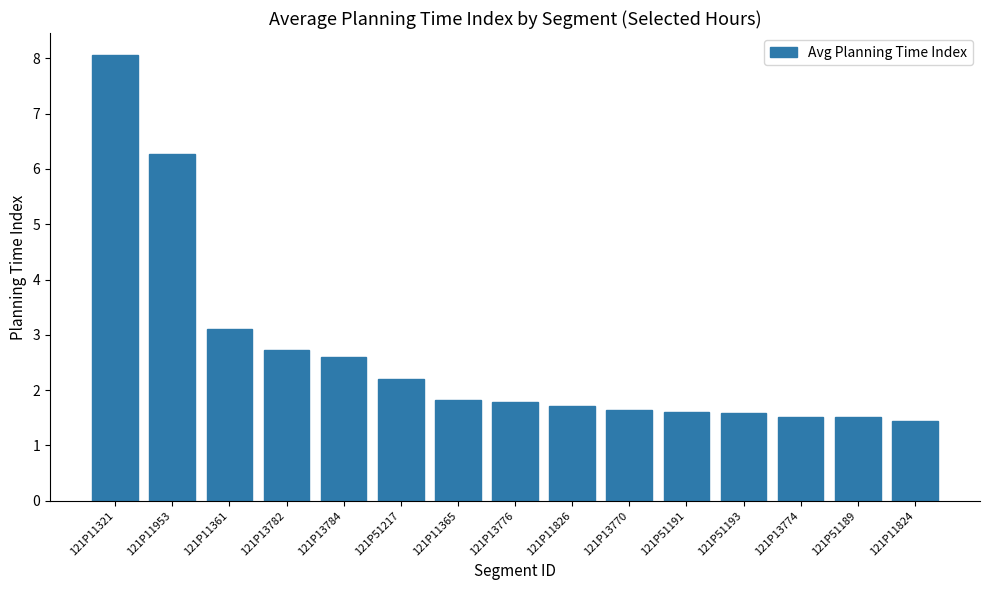

What is the greatest value displayed?

8.1